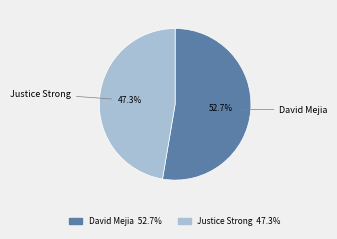

What is the smallest slice in the pie chart?

Justice Strong